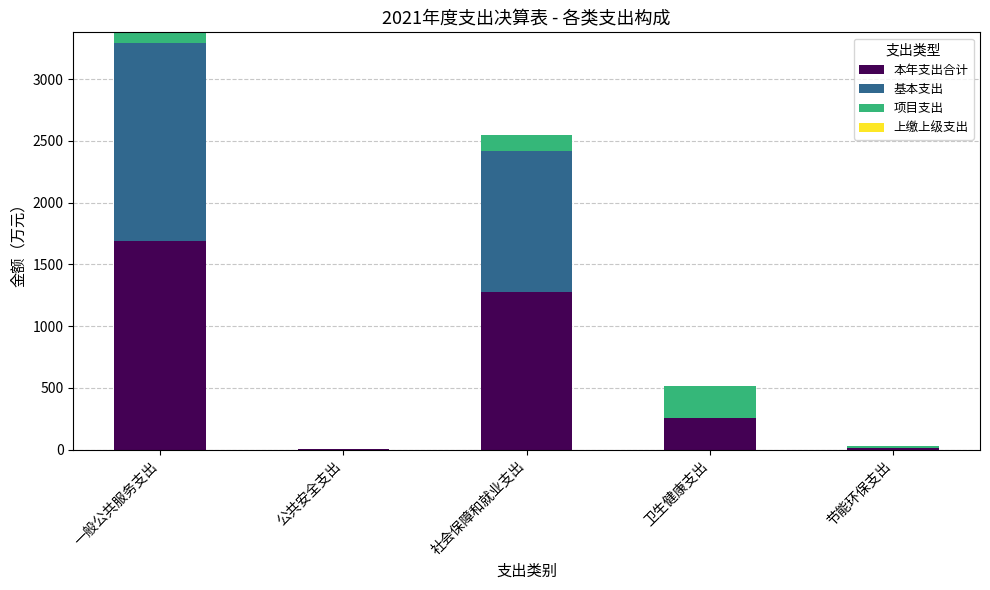

Which category has the highest value in the 本年支出合计 series?

一般公共服务支出